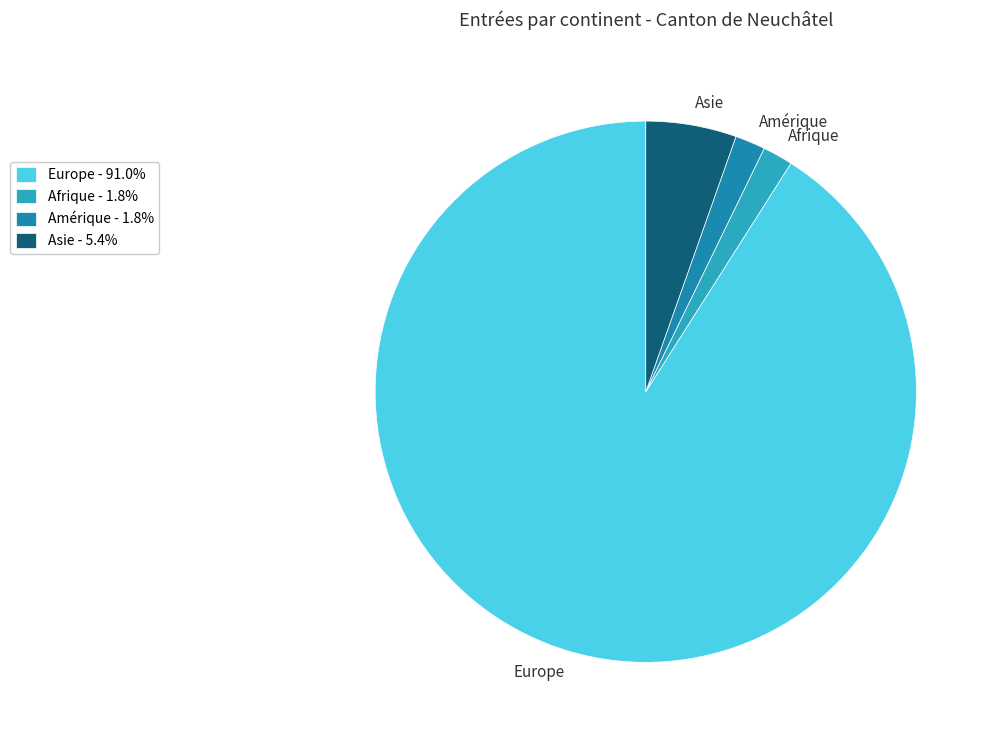

Combined, do Europe and Amérique account for over 50%?

Yes